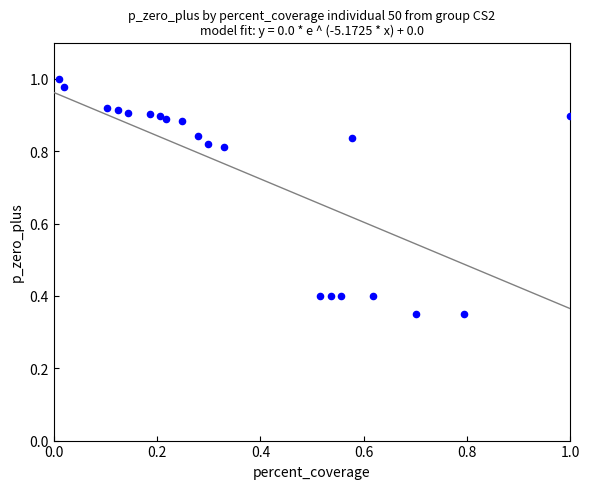

What is the range of Y values (max minus min)?

0.7